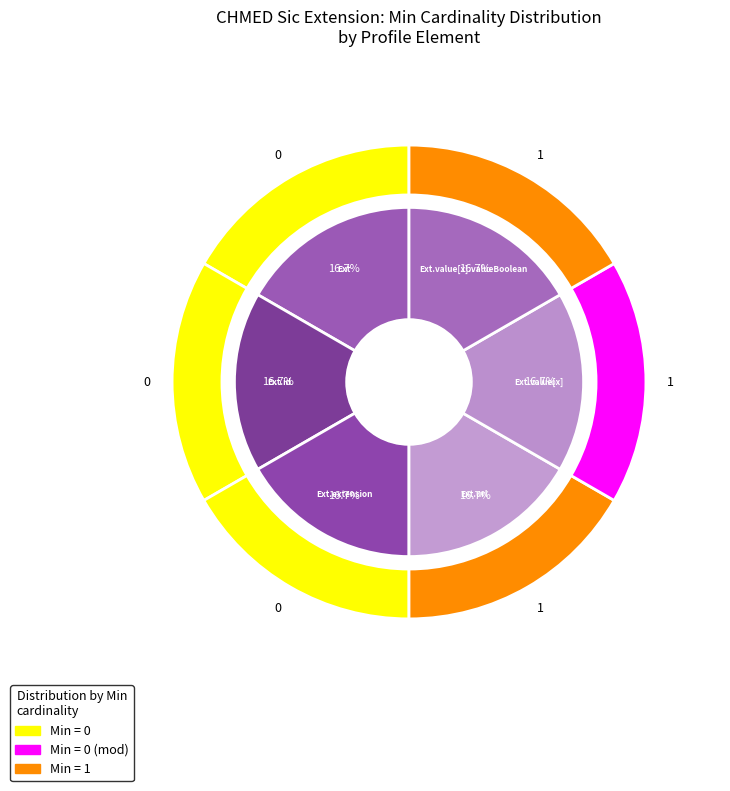

How many slices are in this pie chart?

6